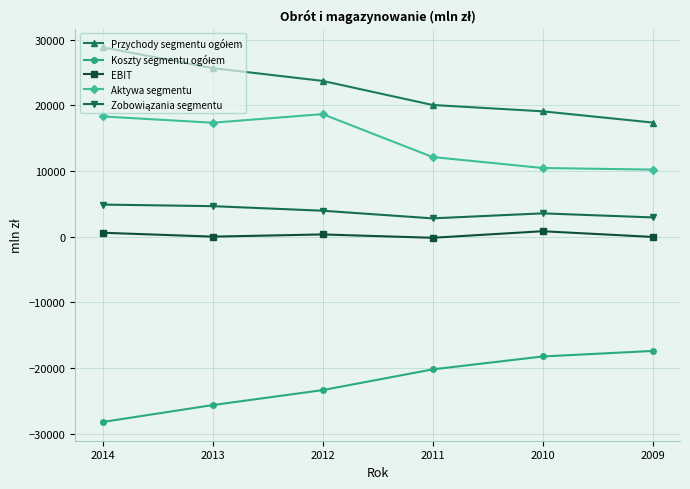

At which category does the chart reach its peak across all series?

2014